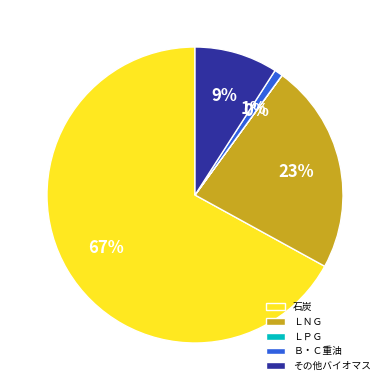

Is there a majority slice in this chart?

Yes